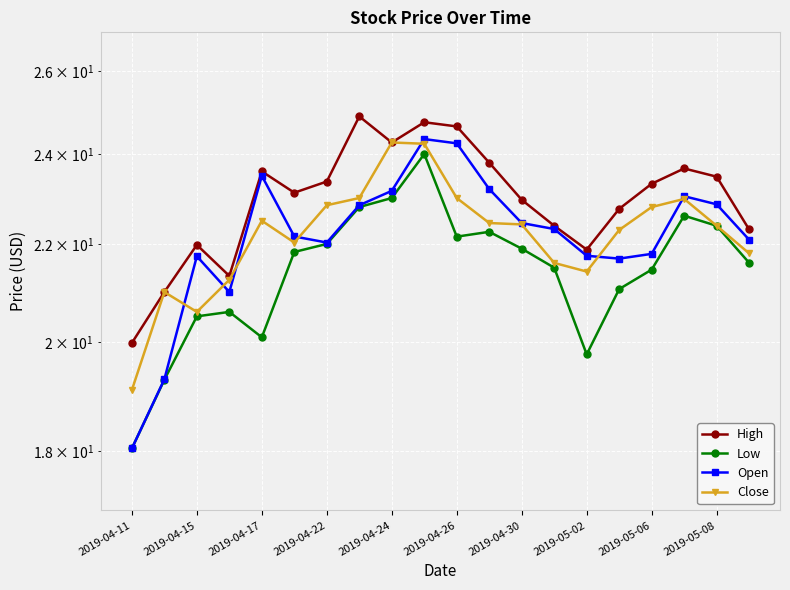

Between 2019-04-11 and 2019-05-08, which series saw the biggest shift?

Open